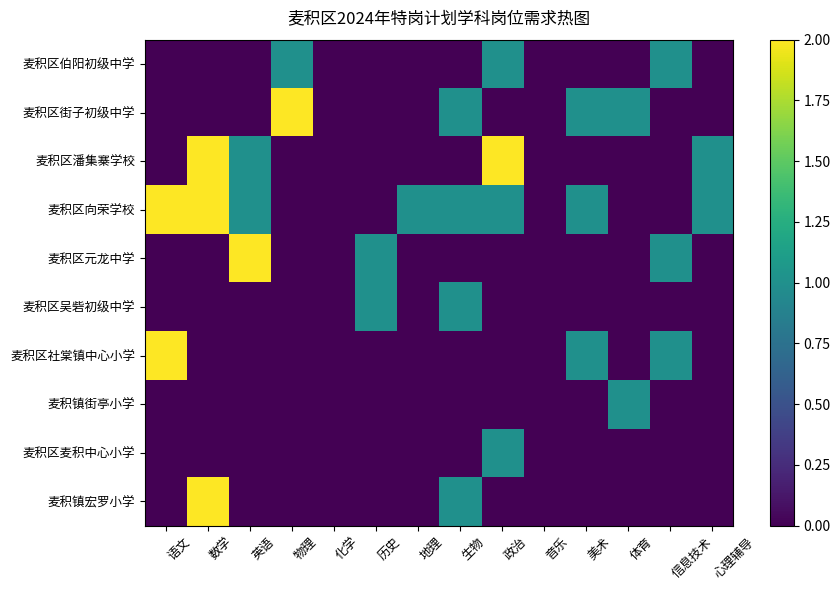

Which category has the highest value across all series?

物理